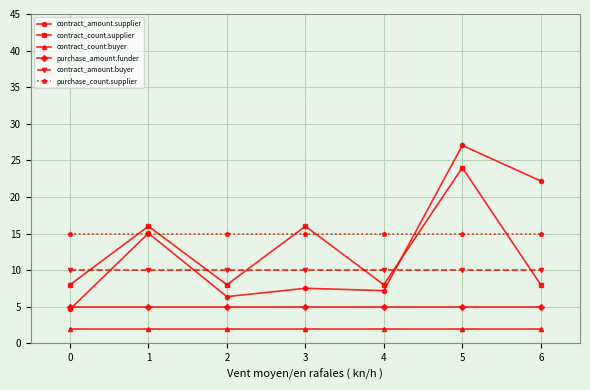

What is the spread (max minus min) of values at 5?

25.0